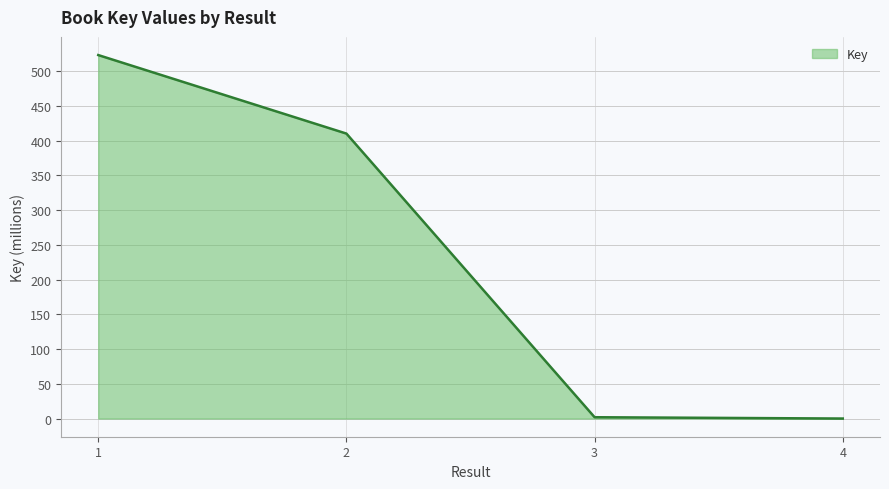

How many values are below 410?

2